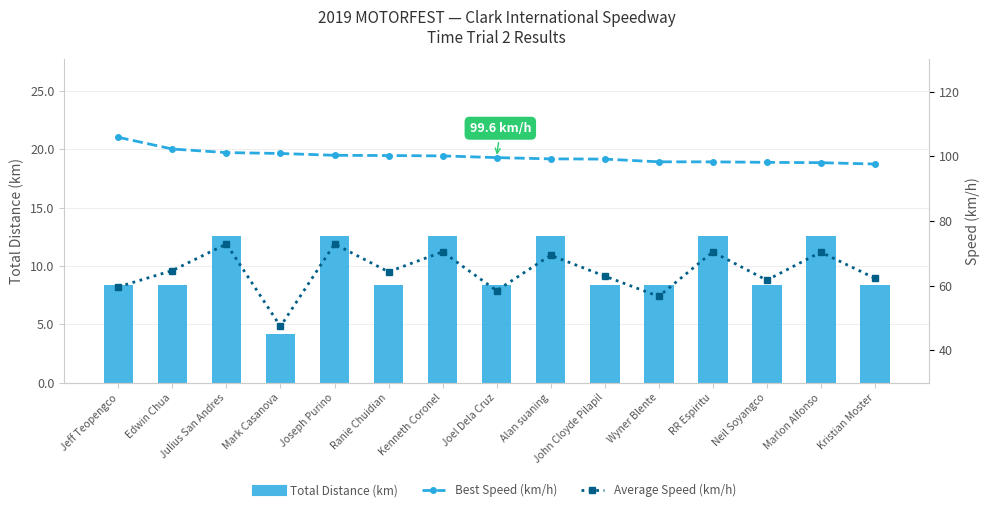

What is the difference between the maximum and minimum values in the Average Speed (km/h) series?

25.5